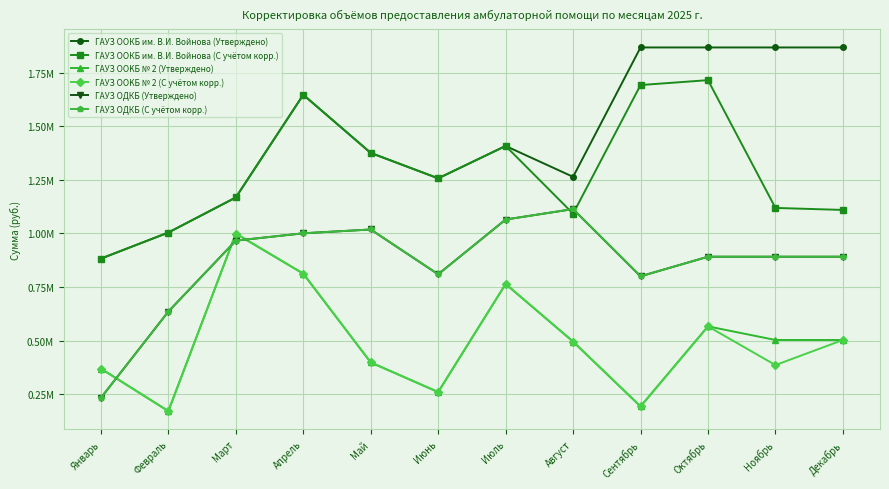

Reading left to right, transcribe all the data shown in this chart.

ГАУЗ ООКБ им. В.И. Войнова (Утверждено): Январь=882611.0	Февраль=1004495.2	Март=1168324.4	Апрель=1648069.0	Май=1376460.4	Июнь=1257647.8	Июль=1408926.7	Август=1264671.4	Сентябрь=1869164.7	Октябрь=1869164.7	Ноябрь=1869164.7	Декабрь=1869162.7
ГАУЗ ООКБ им. В.И. Войнова (С учётом корр.): Январь=882611.0	Февраль=1004495.2	Март=1168324.4	Апрель=1648069.0	Май=1376460.4	Июнь=1257647.8	Июль=1408926.7	Август=1092709.0	Сентябрь=1693540.4	Октябрь=1716396.3	Ноябрь=1119431.3	Декабрь=1110055.6
ГАУЗ ООKБ № 2 (Утверждено): Январь=368618.7	Февраль=170152.6	Март=999565.7	Апрель=812474.1	Май=397635.1	Июнь=259256.7	Июль=764158.4	Август=494929.4	Сентябрь=192146.8	Октябрь=566058.5	Ноябрь=502499.2	Декабрь=502500.0
ГАУЗ ООKБ № 2 (С учётом корр.): Январь=368618.7	Февраль=170152.6	Март=999565.7	Апрель=812474.1	Май=397635.1	Июнь=259256.7	Июль=764158.4	Август=494929.4	Сентябрь=192146.8	Октябрь=566058.5	Ноябрь=385230.1	Декабрь=502500.0
ГАУЗ ОДКБ (Утверждено): Январь=232051.5	Февраль=635326.3	Март=966624.5	Апрель=1000920.6	Май=1018703.8	Июнь=809383.8	Июль=1065237.5	Август=1114008.3	Сентябрь=800087.8	Октябрь=891499.2	Ноябрь=891499.2	Декабрь=891499.2
ГАУЗ ОДКБ (С учётом корр.): Январь=232051.5	Февраль=635326.3	Март=966624.5	Апрель=1000920.6	Май=1018703.8	Июнь=809383.8	Июль=1065237.5	Август=1114008.3	Сентябрь=800087.8	Октябрь=891499.2	Ноябрь=891499.2	Декабрь=891499.2